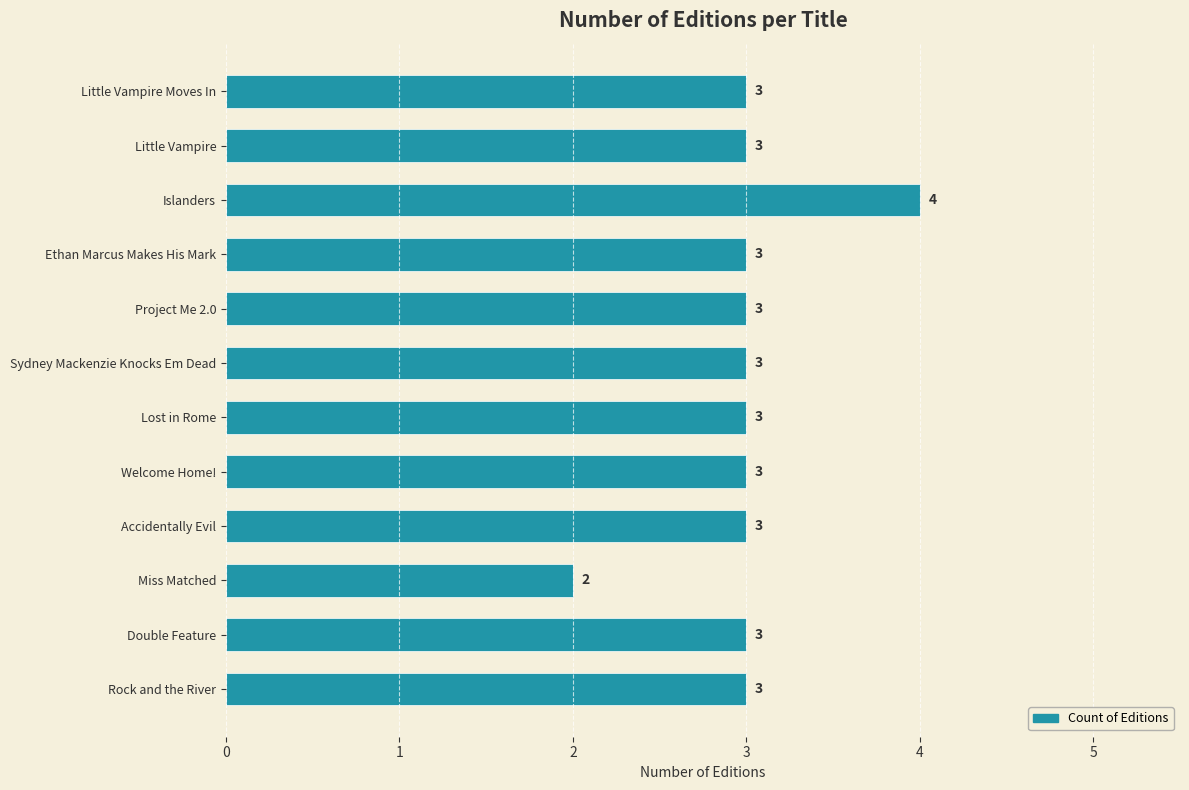

What is the change in value from Miss Matched to Double Feature?

+1